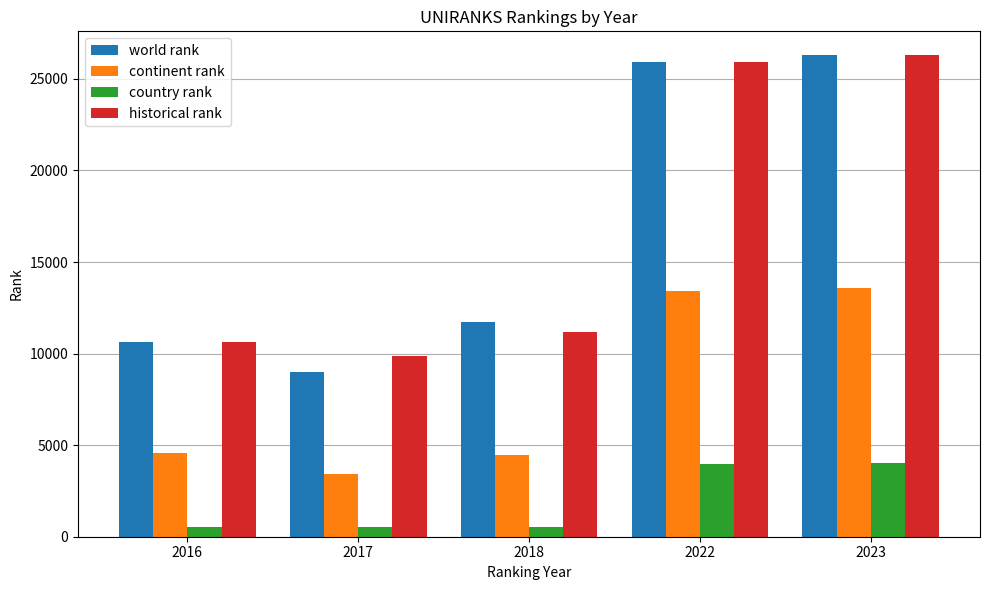

What is the average value of the country rank series?

1918.8